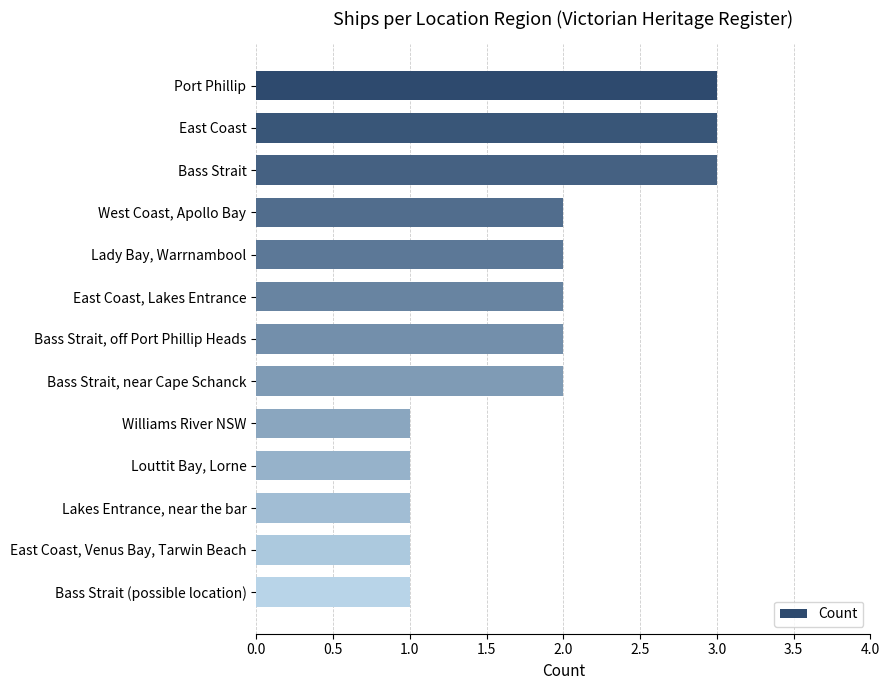

Count the values in the range 1 to 2.

10